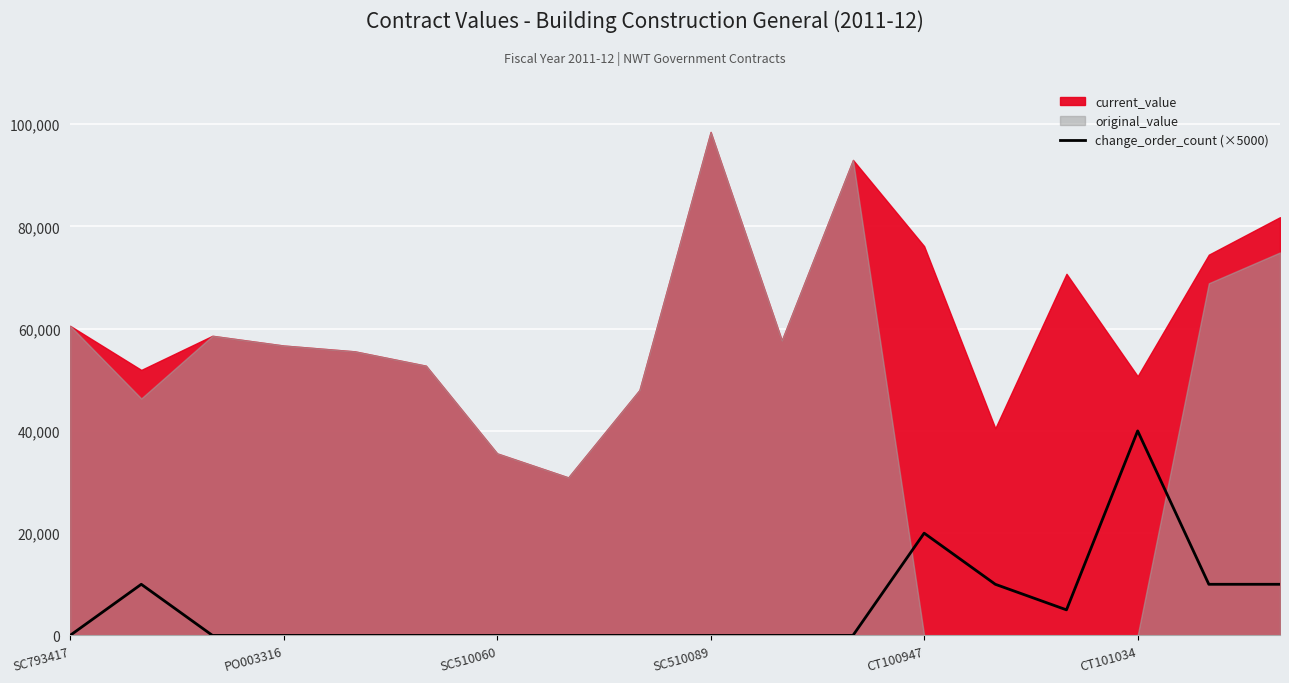

The chart shows a value of 5000 at 14. True or false?

True